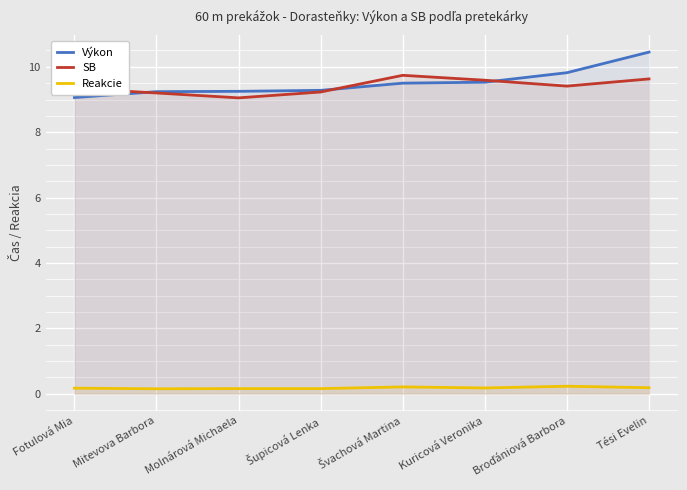

Reading left to right, what are all the values shown in this chart?

Výkon: 9.1	9.2	9.2	9.3	9.5	9.5	9.8	10.4
SB: 9.3	9.2	9.1	9.2	9.7	9.6	9.4	9.6
Reakcie: 0.2	0.1	0.2	0.2	0.2	0.2	0.2	0.2